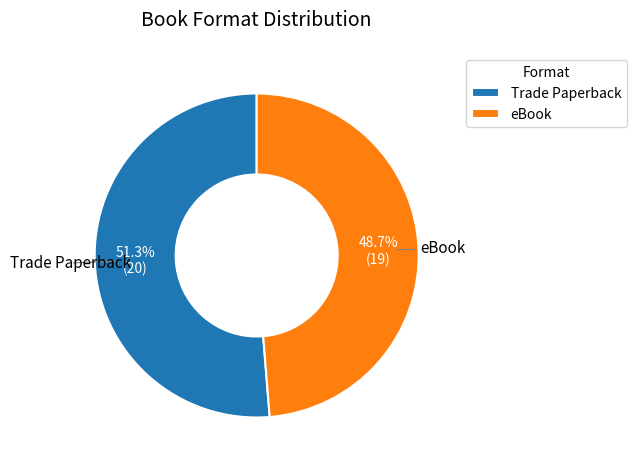

To the nearest percent, what portion does Trade Paperback represent?

51%